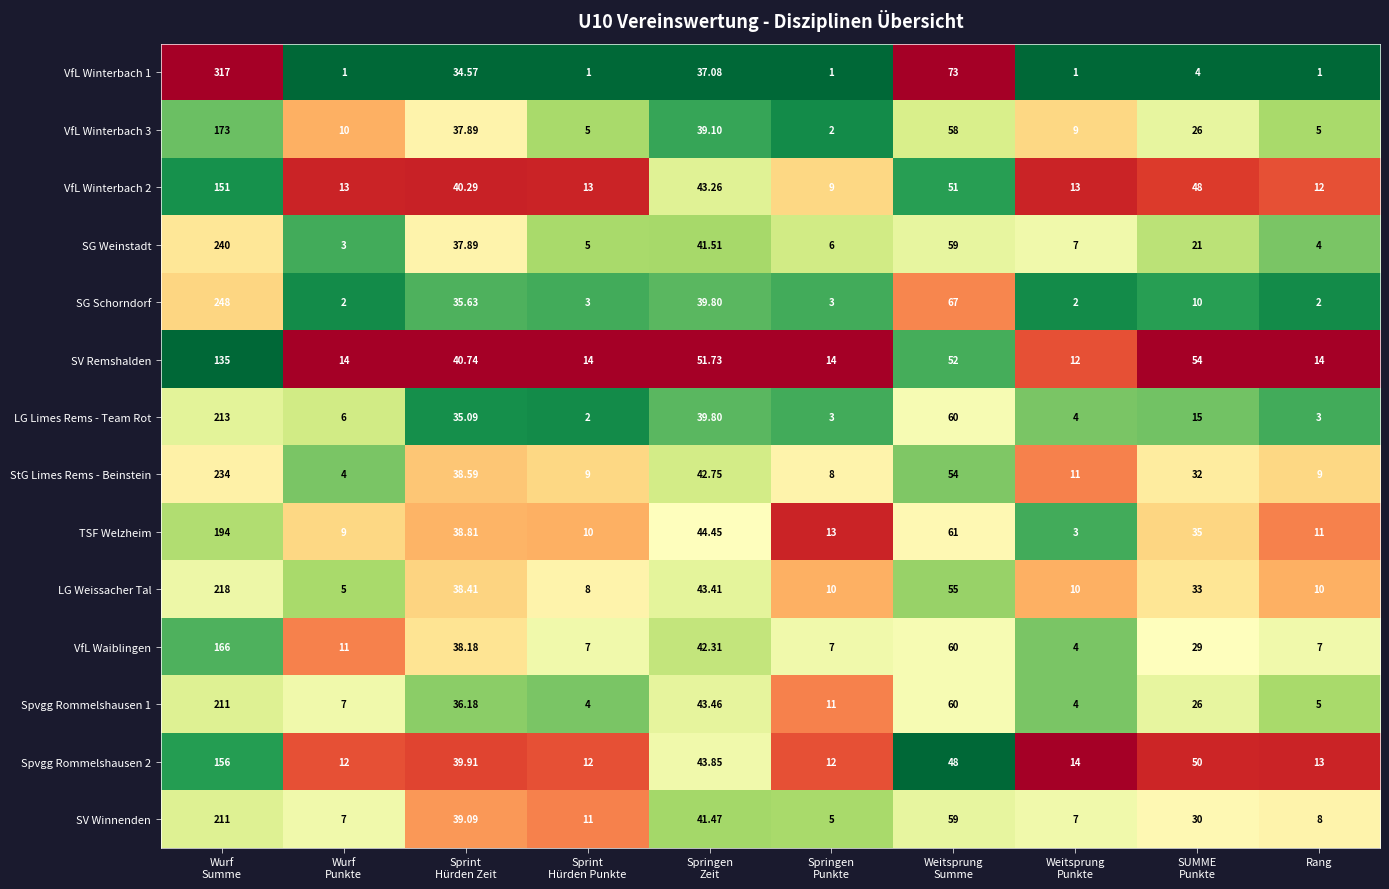

Count the number of data series in this chart.

14